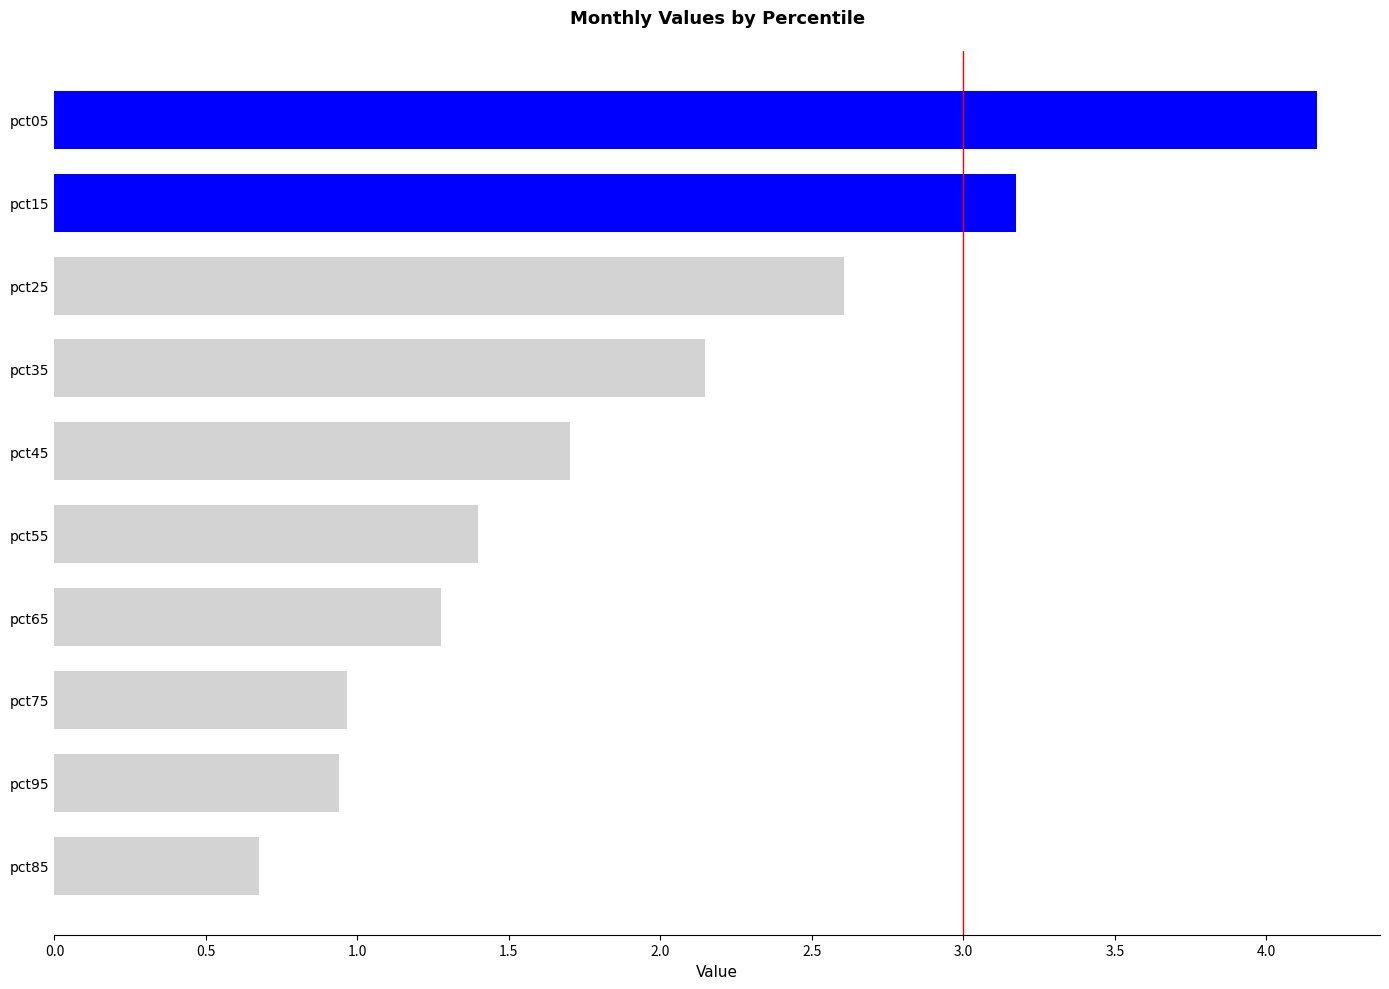

The value at pct85 is 1.1. True or false?

False